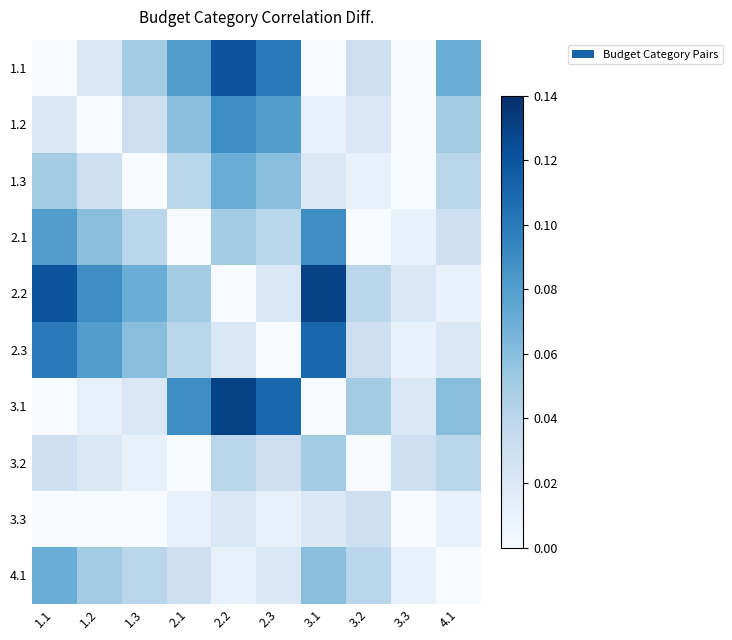

Reading right to left, extract all data points from this chart.

1.1: 4.1=0.1	3.3=0.0	3.2=0.0	3.1=0.0	2.3=0.1	2.2=0.1	2.1=0.1	1.3=0.1	1.2=0.0	1.1=0.0
1.2: 4.1=0.1	3.3=0.0	3.2=0.0	3.1=0.0	2.3=0.1	2.2=0.1	2.1=0.1	1.3=0.0	1.2=0.0	1.1=0.0
1.3: 4.1=0.0	3.3=0.0	3.2=0.0	3.1=0.0	2.3=0.1	2.2=0.1	2.1=0.0	1.3=0.0	1.2=0.0	1.1=0.1
2.1: 4.1=0.0	3.3=0.0	3.2=0.0	3.1=0.1	2.3=0.0	2.2=0.1	2.1=0.0	1.3=0.0	1.2=0.1	1.1=0.1
2.2: 4.1=0.0	3.3=0.0	3.2=0.0	3.1=0.1	2.3=0.0	2.2=0.0	2.1=0.1	1.3=0.1	1.2=0.1	1.1=0.1
2.3: 4.1=0.0	3.3=0.0	3.2=0.0	3.1=0.1	2.3=0.0	2.2=0.0	2.1=0.0	1.3=0.1	1.2=0.1	1.1=0.1
3.1: 4.1=0.1	3.3=0.0	3.2=0.1	3.1=0.0	2.3=0.1	2.2=0.1	2.1=0.1	1.3=0.0	1.2=0.0	1.1=0.0
3.2: 4.1=0.0	3.3=0.0	3.2=0.0	3.1=0.1	2.3=0.0	2.2=0.0	2.1=0.0	1.3=0.0	1.2=0.0	1.1=0.0
3.3: 4.1=0.0	3.3=0.0	3.2=0.0	3.1=0.0	2.3=0.0	2.2=0.0	2.1=0.0	1.3=0.0	1.2=0.0	1.1=0.0
4.1: 4.1=0.0	3.3=0.0	3.2=0.0	3.1=0.1	2.3=0.0	2.2=0.0	2.1=0.0	1.3=0.0	1.2=0.1	1.1=0.1